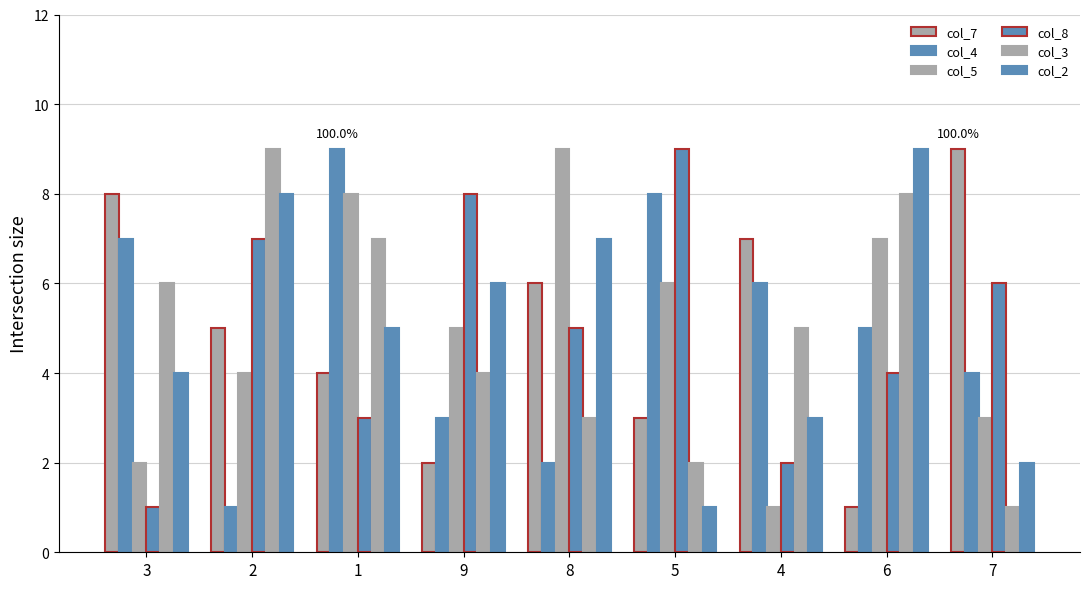

Where does the col_3 series first go above 5?

3